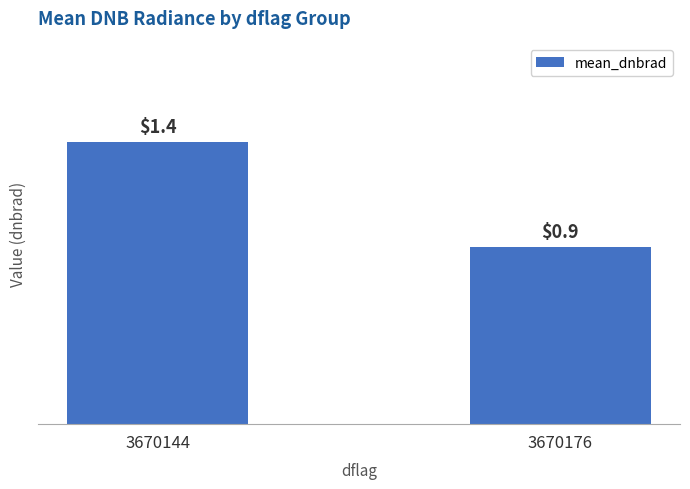

Between 3670144 and 3670176, which is larger?

3670144